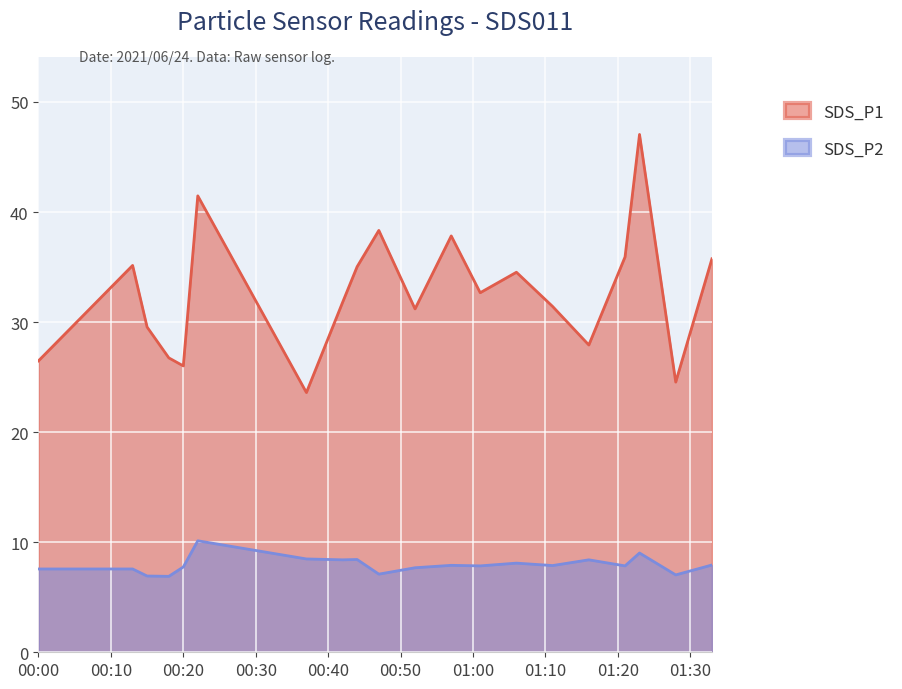

What are all the series names shown in the legend?

SDS_P1, SDS_P2